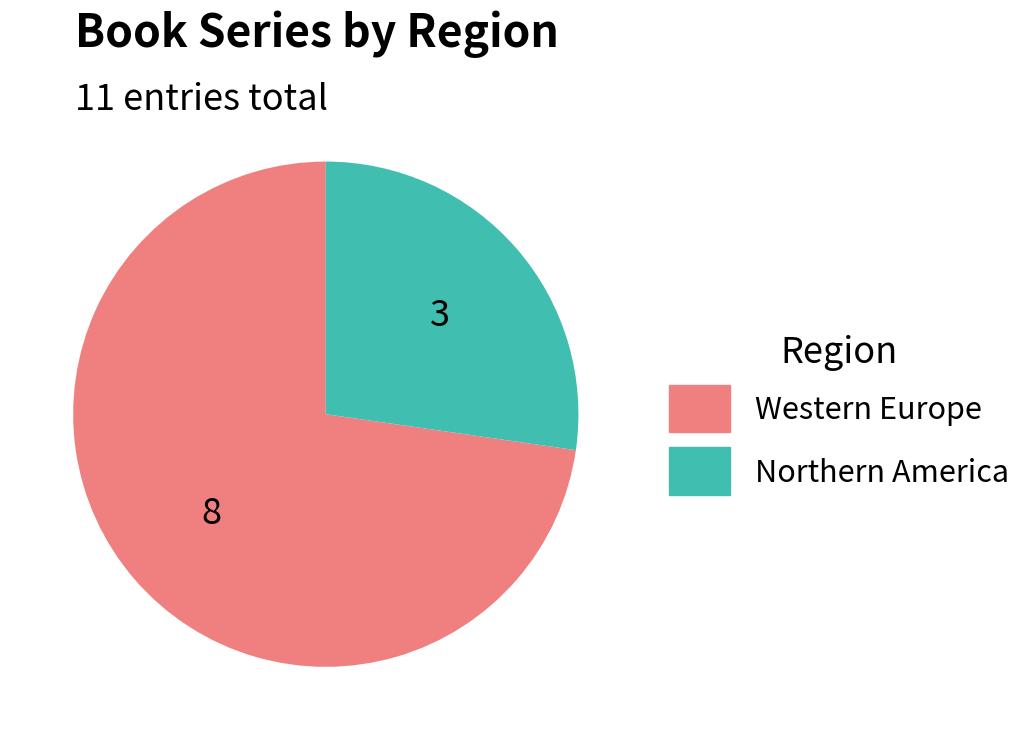

Is there a majority slice in this chart?

Yes